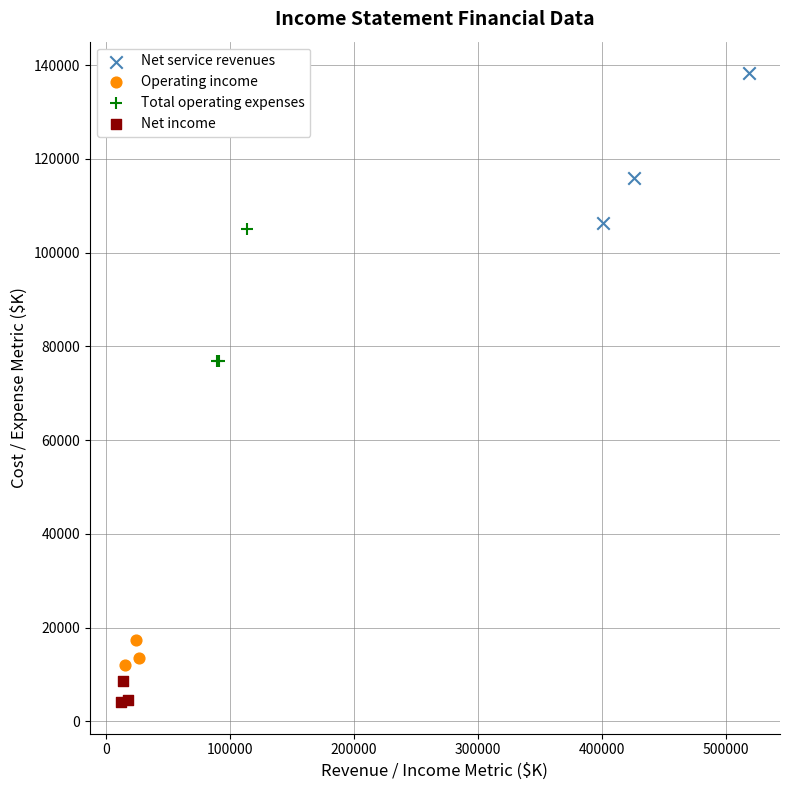

Which series reaches the maximum Y coordinate?

Net service revenues